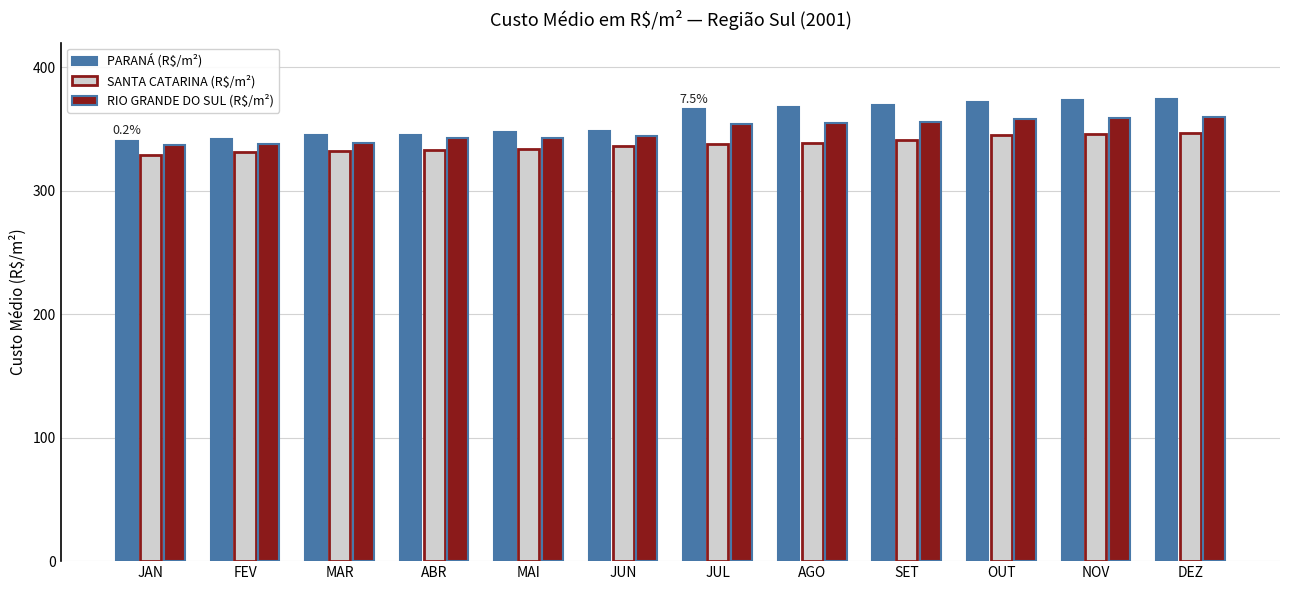

What is the value of the PARANÁ (R$/m²) bar at the 3rd from the left?

345.1